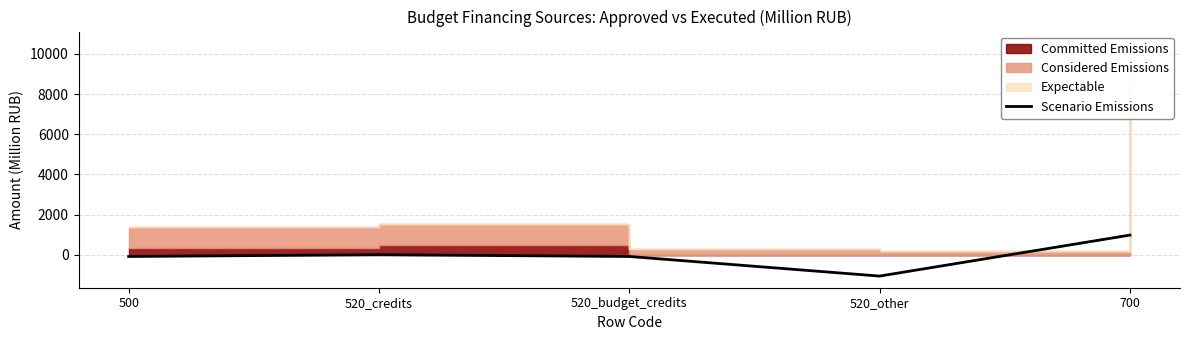

At which category does the chart reach its peak across all series?

700